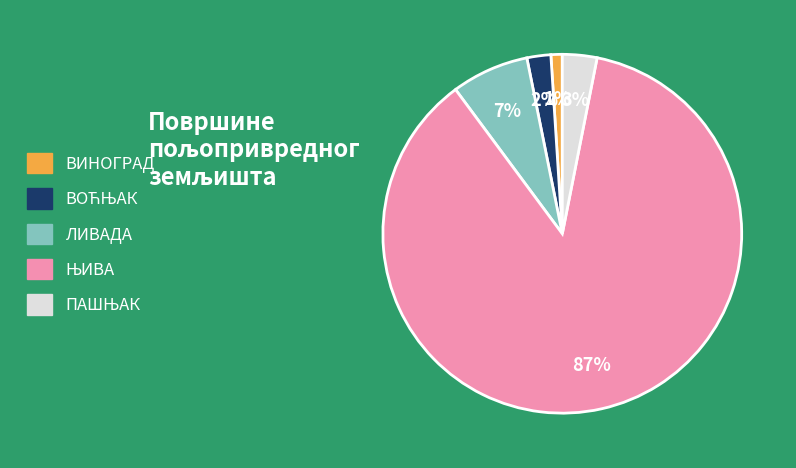

Count the number of slices in the pie.

5